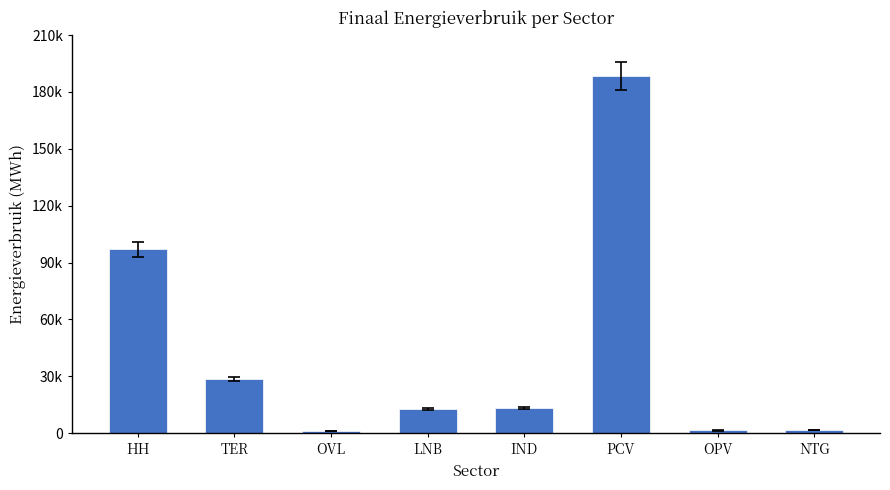

Are the bars horizontal?

No